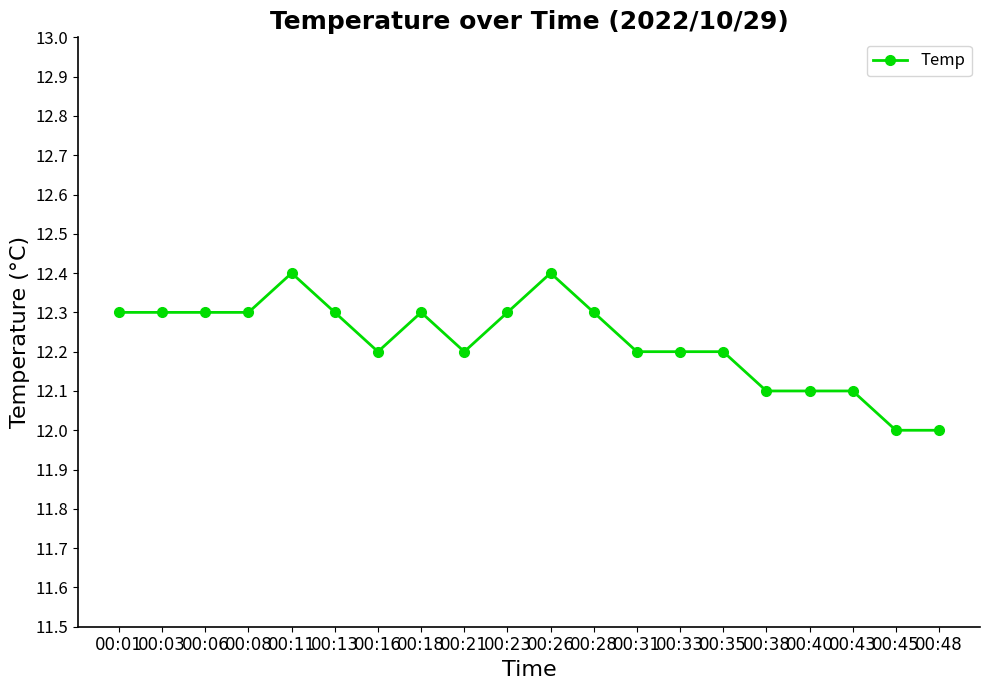

What is the difference between the second highest and second lowest values?

0.4